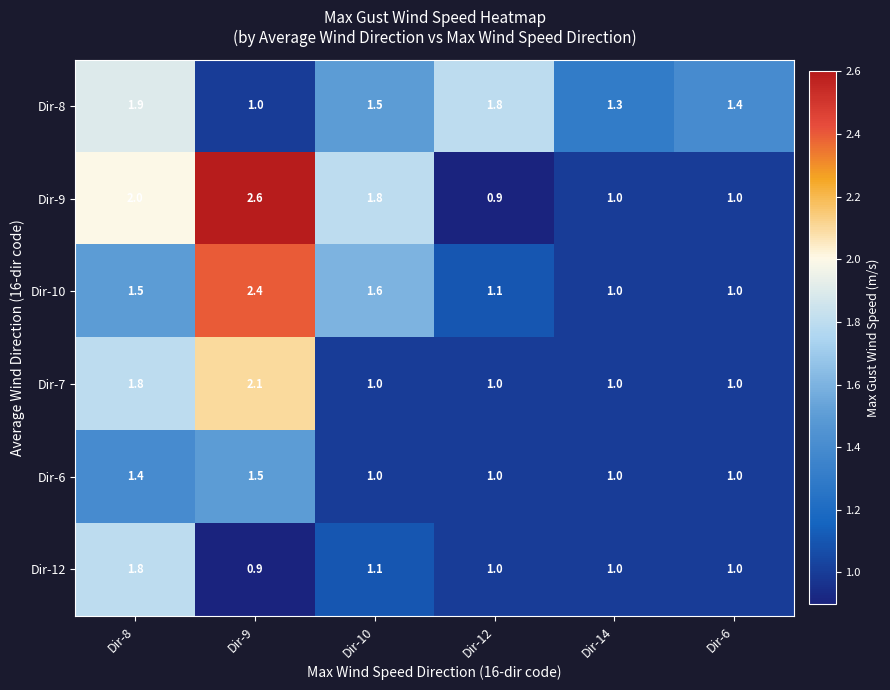

List the series in order of their peak value, lowest first.

Dir-6, Dir-12, Dir-8, Dir-7, Dir-10, Dir-9